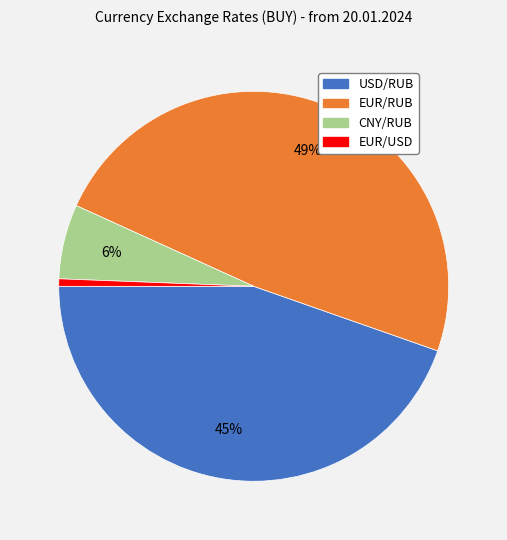

Which category has the smallest portion of the pie?

EUR/USD